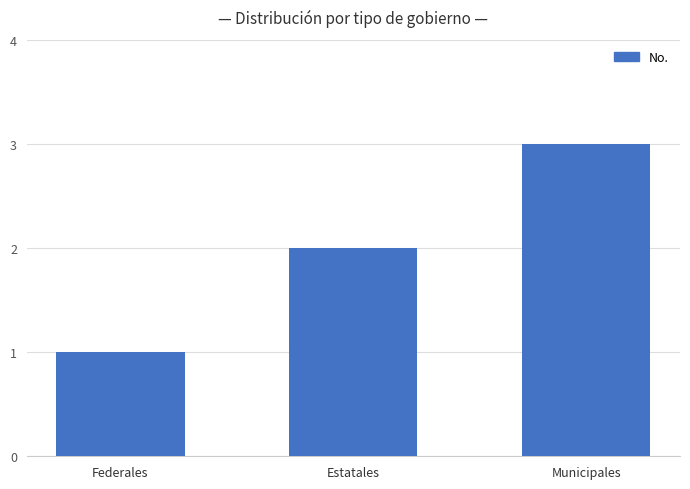

Rank the categories by value from highest to lowest.

Municipales, Estatales, Federales